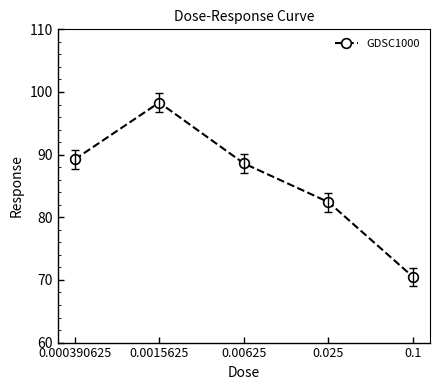

How many distinct data groups are displayed?

1